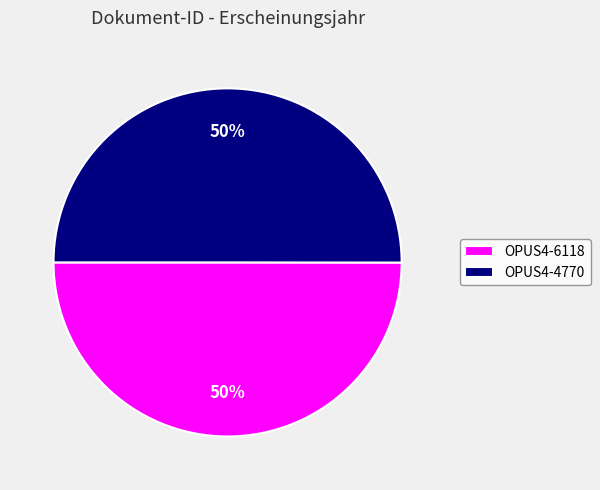

To the nearest percent, what is the combined percentage of OPUS4-4770 and OPUS4-6118?

100%